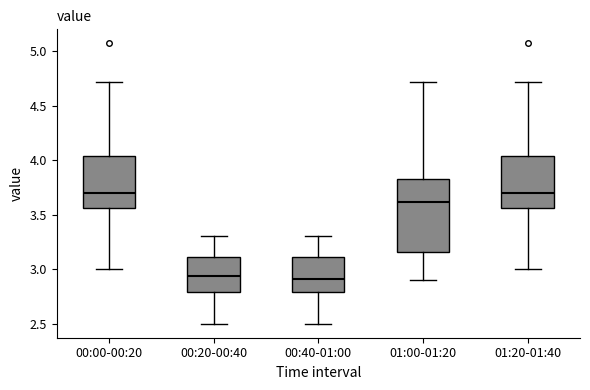

Where does the median line of the box for 00:40-01:00 sit on the y-axis? The values are not printed on the chart, so give them approximately, as read against the axis.

2.90